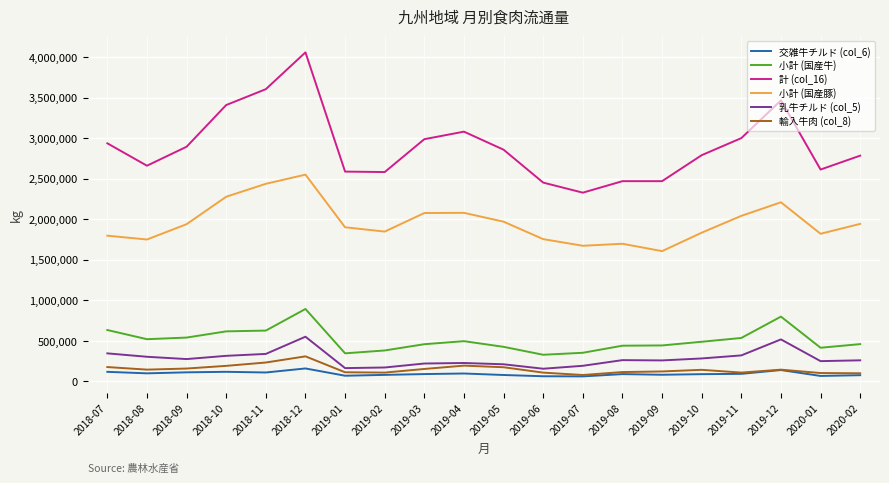

True or false: 計 (col_16) and 小計 (国産牛) intersect in this chart.

False